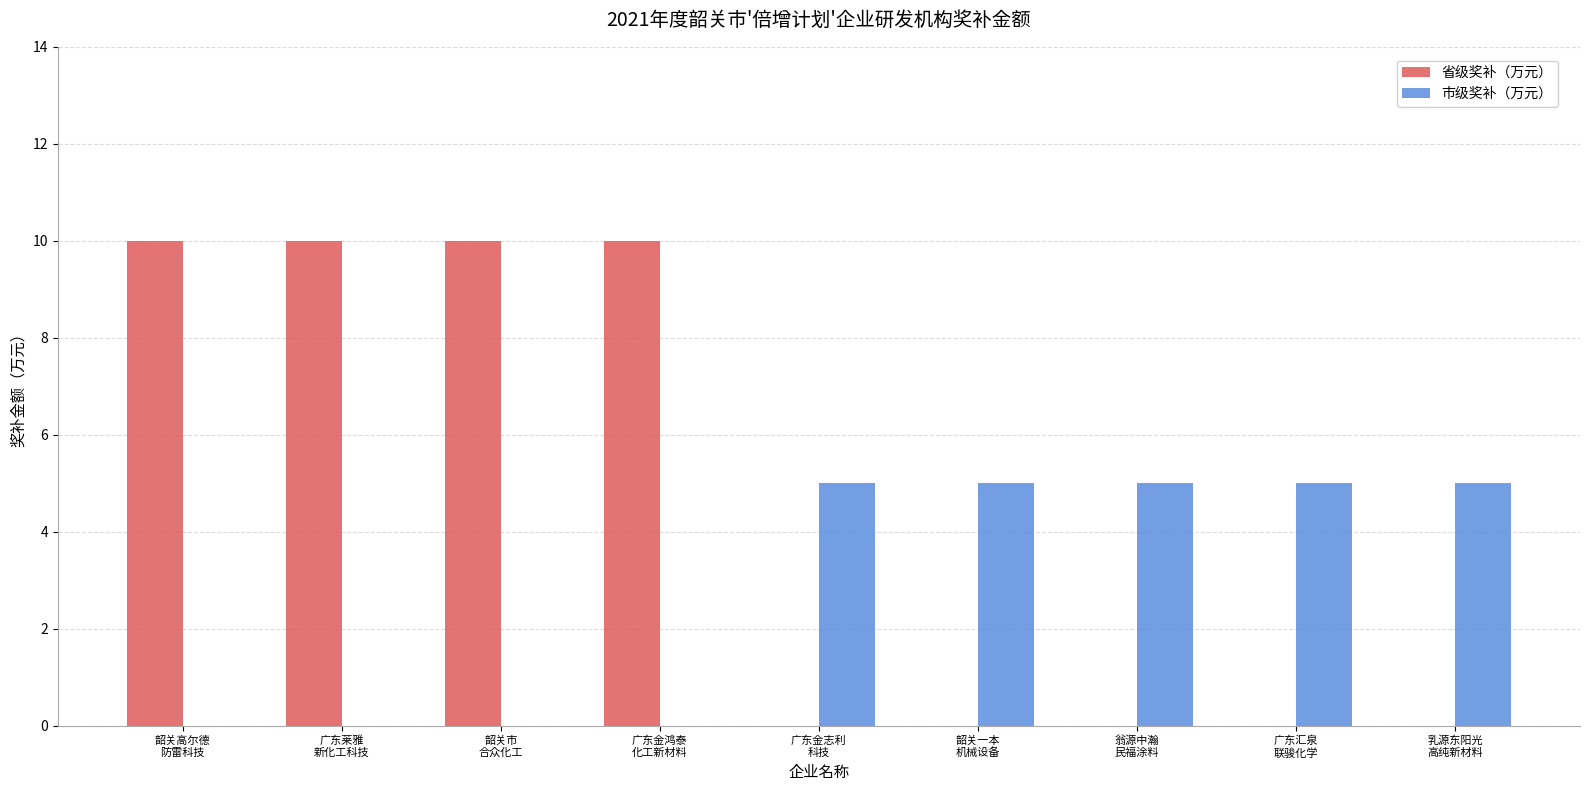

Which series has the largest total across all categories?

省级奖补（万元）